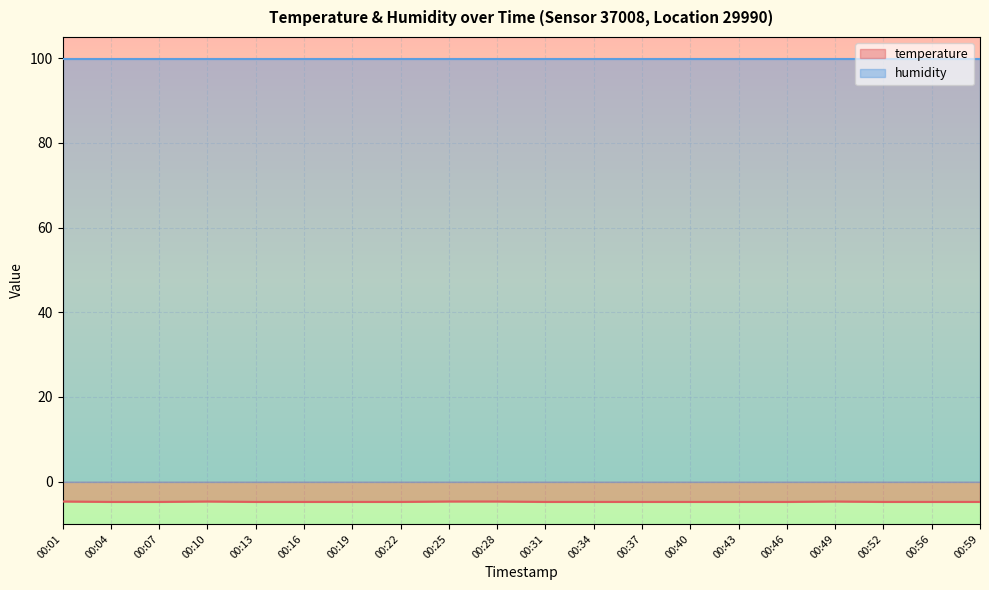

Where is the data nearest to the value -4?

00:01